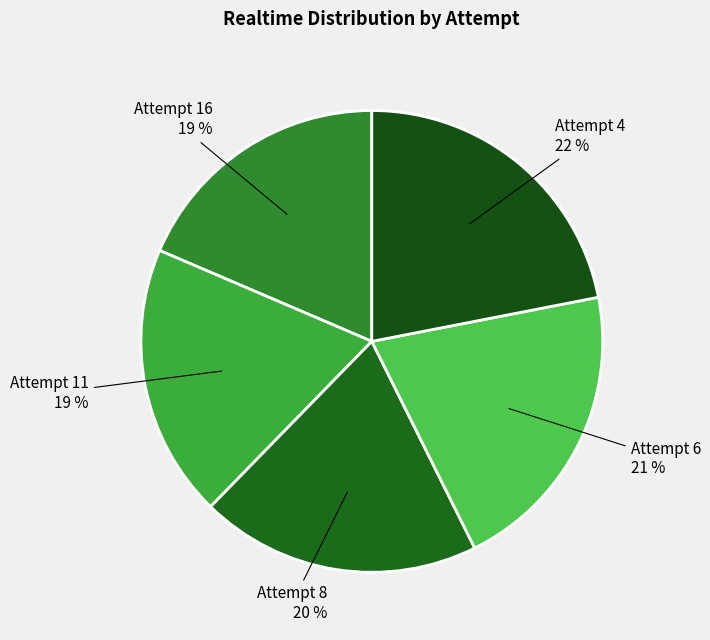

How many segments does this pie chart have?

5